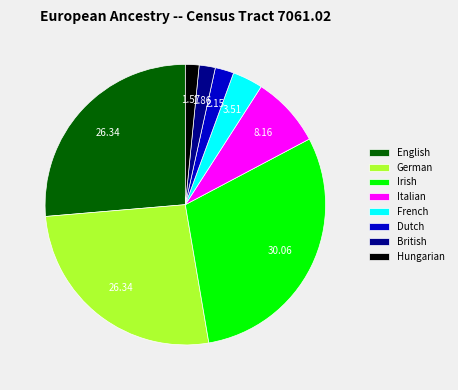

Which slice is the largest?

Irish